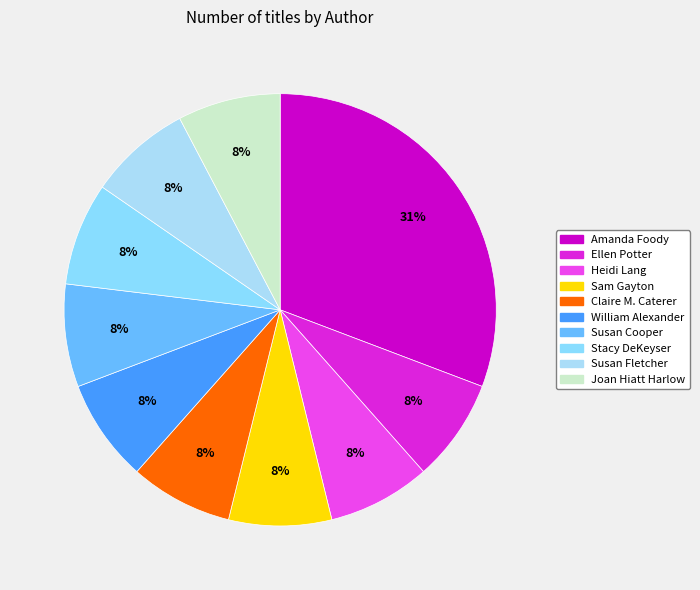

How many segments does this pie chart have?

10